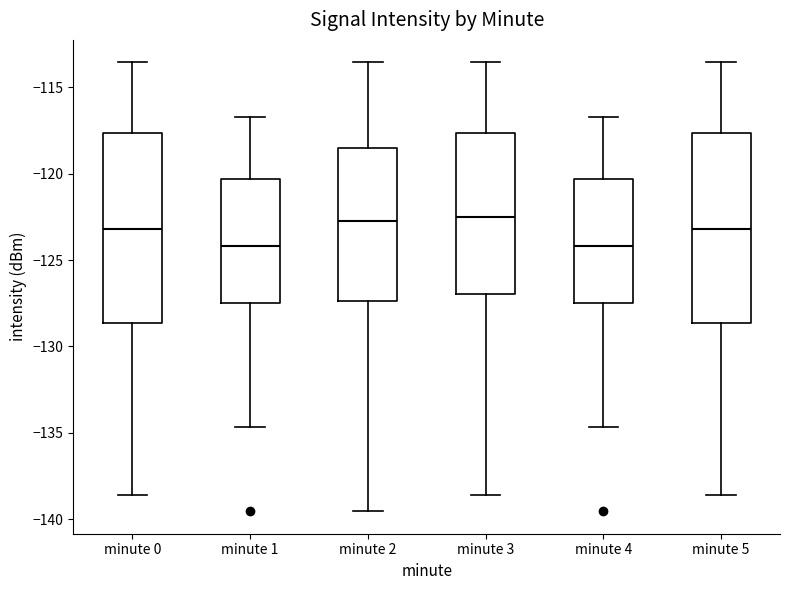

Reading left to right, read every box against the y-axis: the position of its median line, the range the box covers, and the ends of its whiskers. The values are not printed on the chart, so give them approximately, as read against the axis.

minute 0: median -123.0, box -128.5 to -117.5, whiskers -138.5 to -113.5
minute 1: median -124.0, box -127.5 to -120.5, whiskers -134.5 to -116.5
minute 2: median -122.5, box -127.5 to -118.5, whiskers -139.5 to -113.5
minute 3: median -122.5, box -127.0 to -117.5, whiskers -138.5 to -113.5
minute 4: median -124.0, box -127.5 to -120.5, whiskers -134.5 to -116.5
minute 5: median -123.0, box -128.5 to -117.5, whiskers -138.5 to -113.5